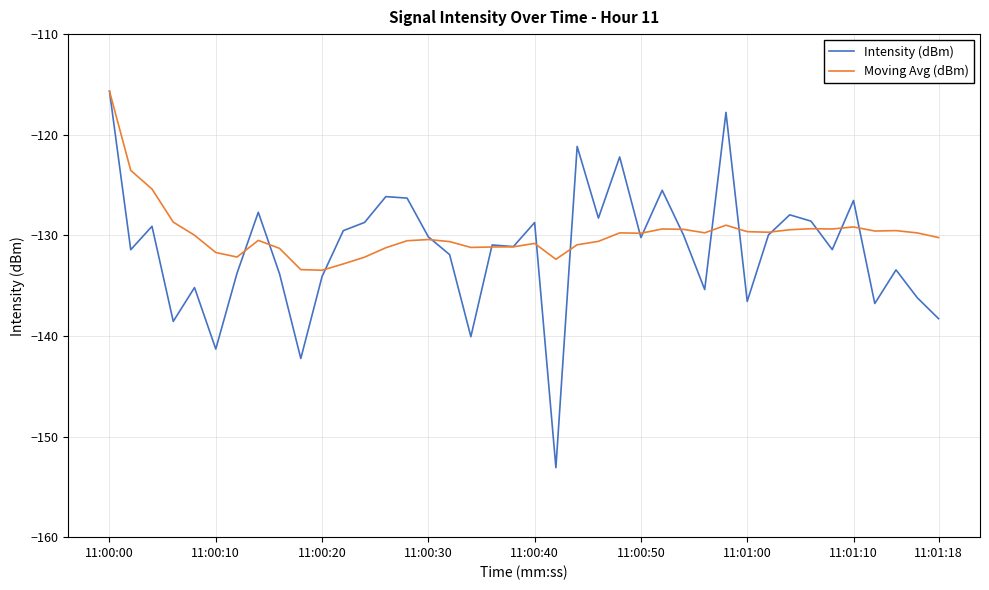

What is the lowest value of the Moving Avg (dBm) series?

-133.5